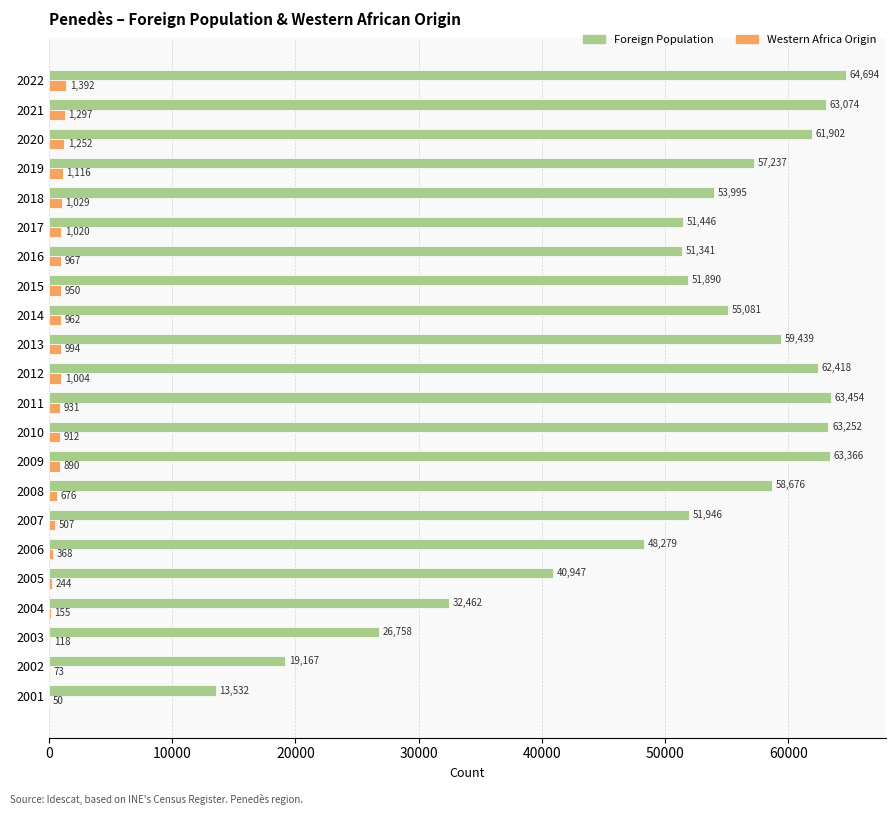

What is the maximum value shown in the chart?

64694